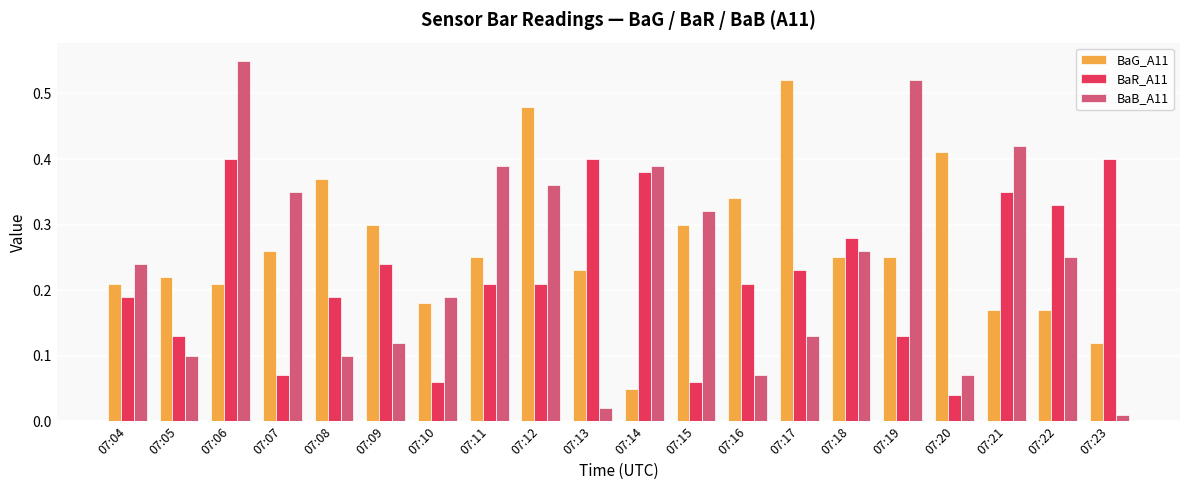

The BaB_A11 series shows 0.1 at 07:05. True or false?

True